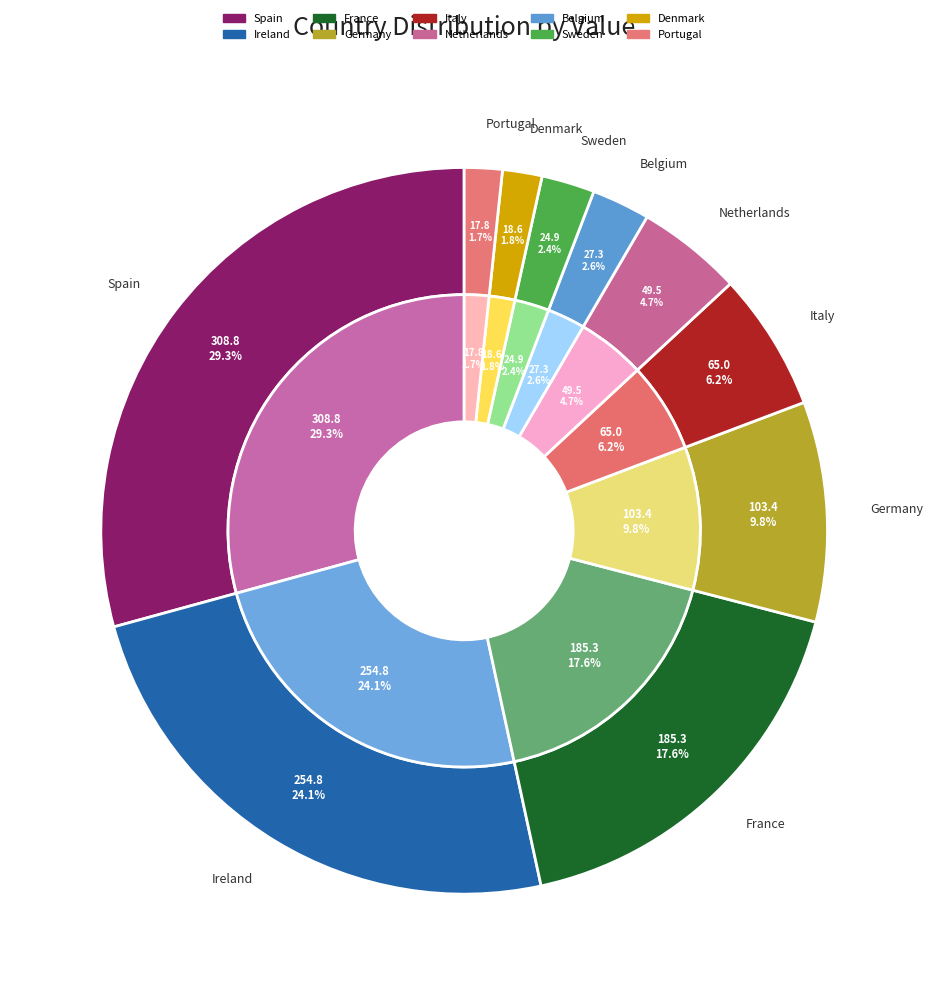

The Sweden slice represents 2% of the pie. True or false?

True